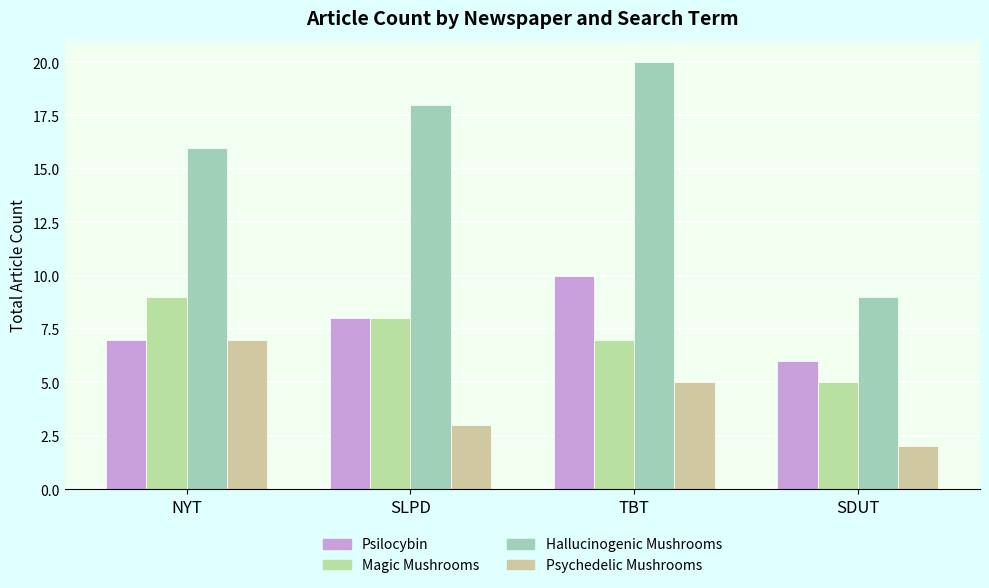

Count the Hallucinogenic Mushrooms values in the range 16 to 20.

3